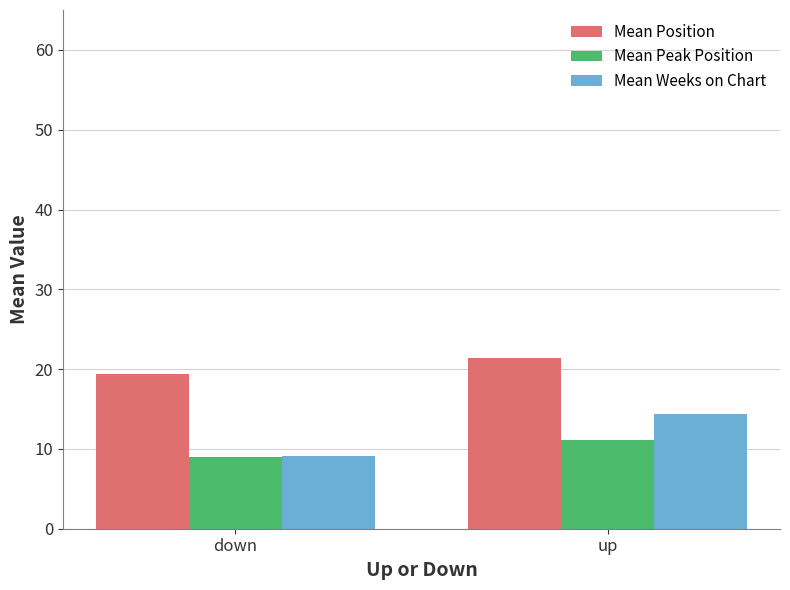

What is the sum of all Mean Position values?

40.8